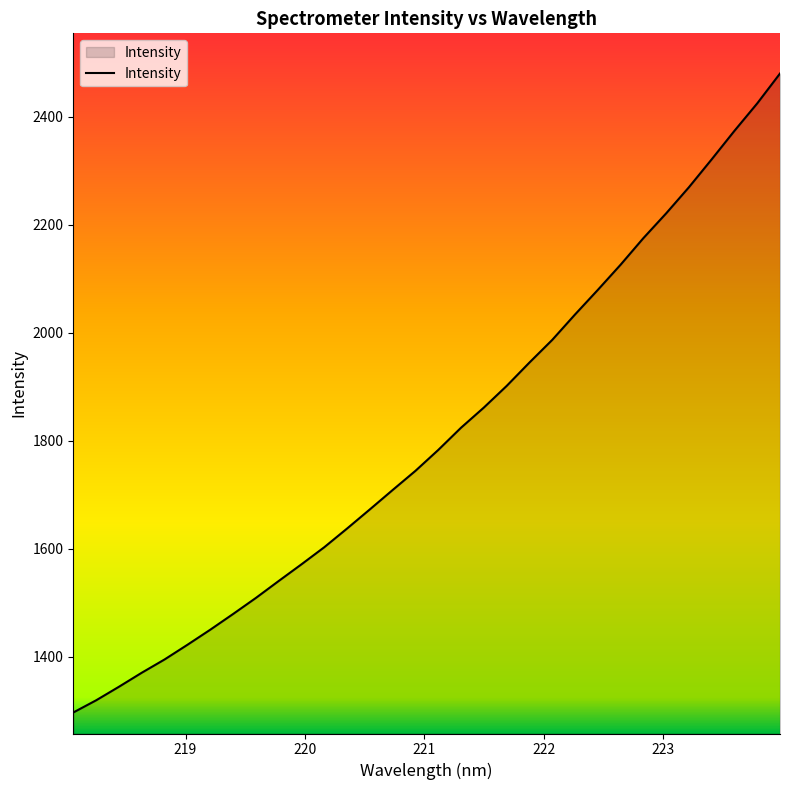

What is the smallest value displayed?

1297.1